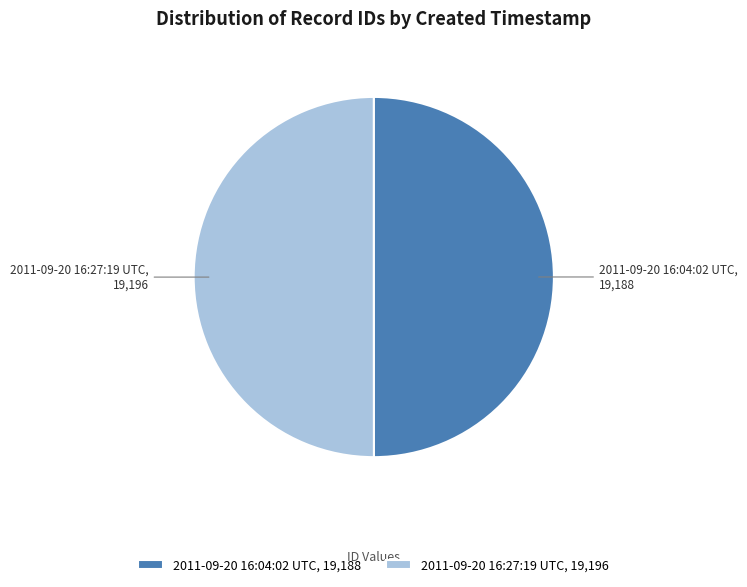

True or false: 2011-09-20 16:27:19 UTC accounts for 41% of the total.

False